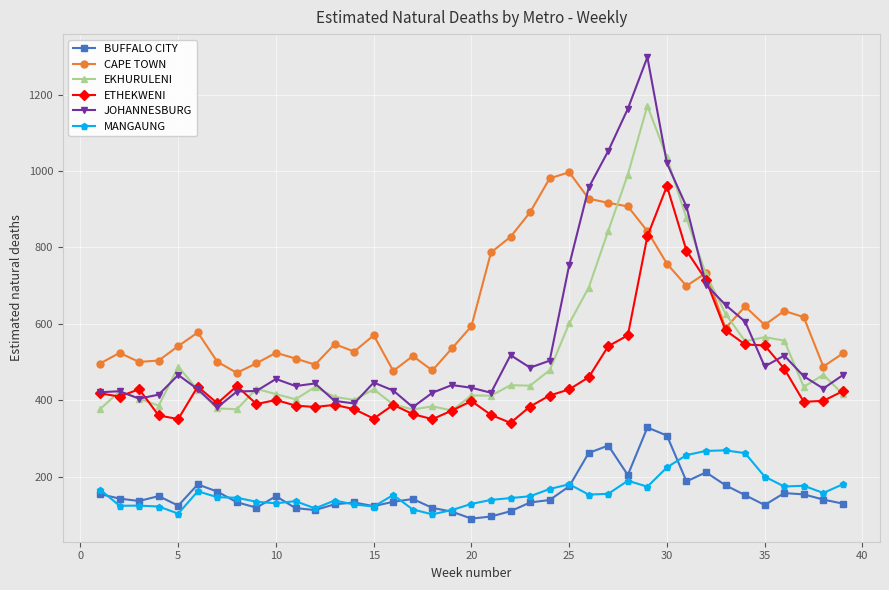

True or false: BUFFALO CITY has more than 1 points higher than both neighbors.

True